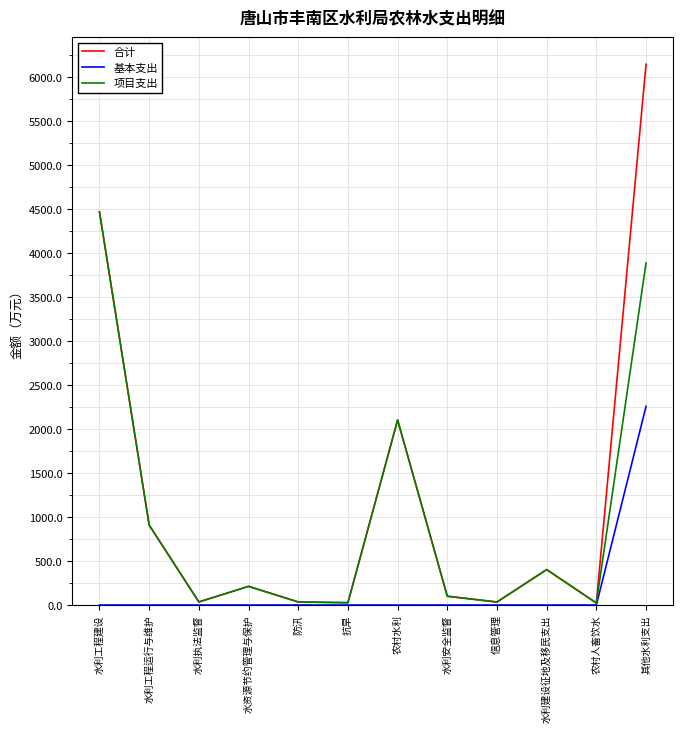

Is this an area chart (filled region under the line)?

No